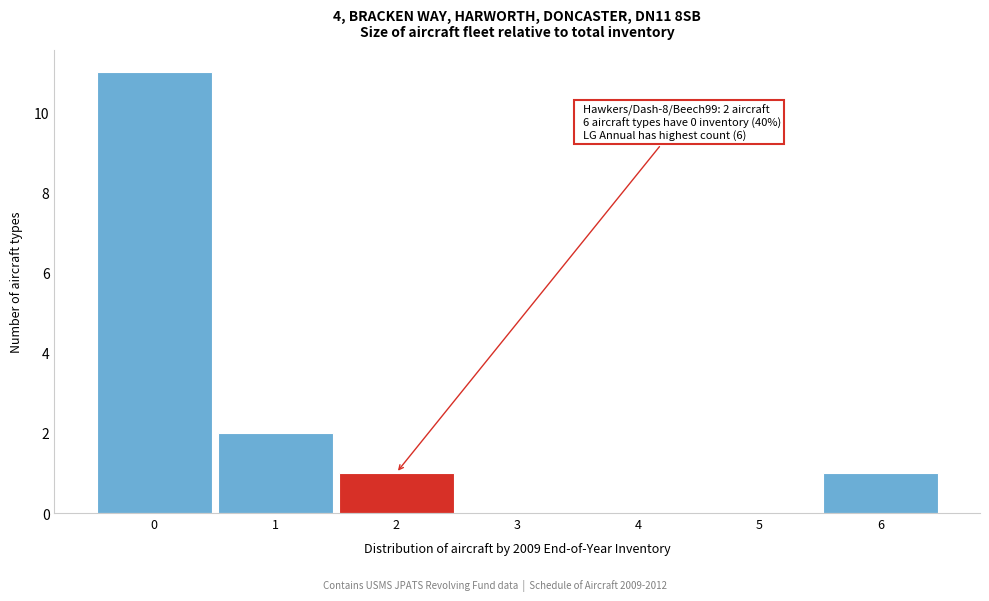

Which range on the x-axis has the tallest bar?

-0.5 to 0.5